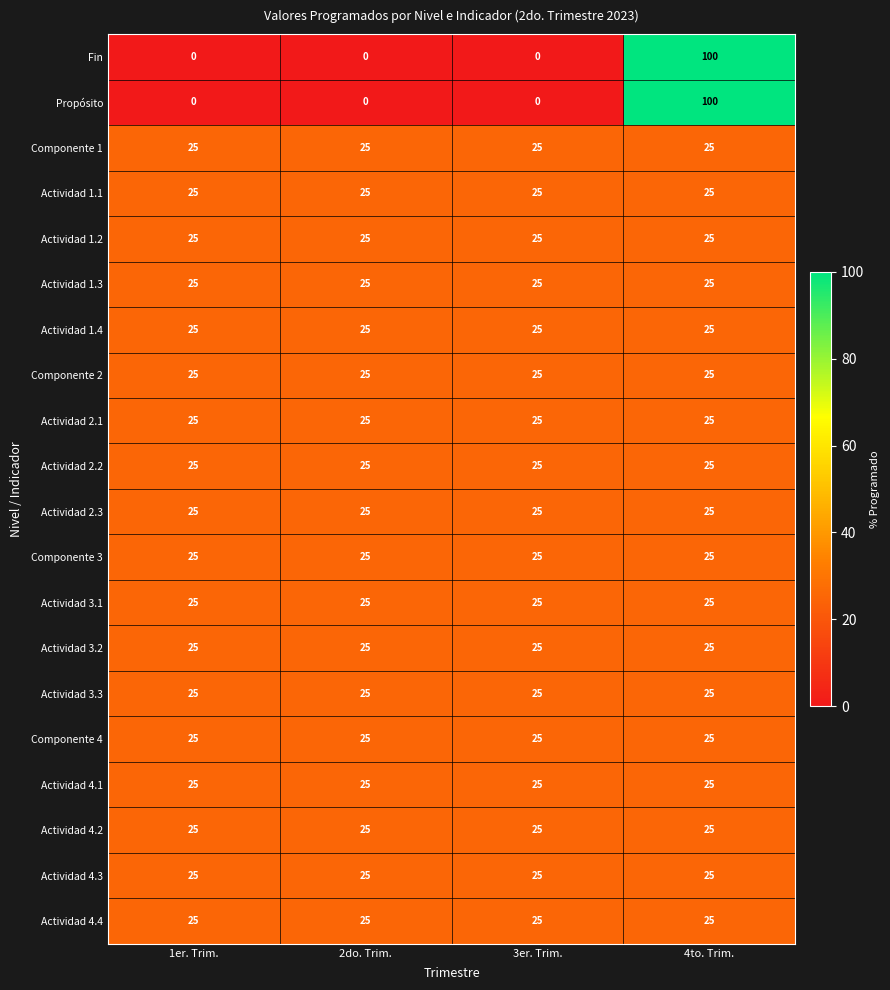

What is the minimum value for Componente 3?

25